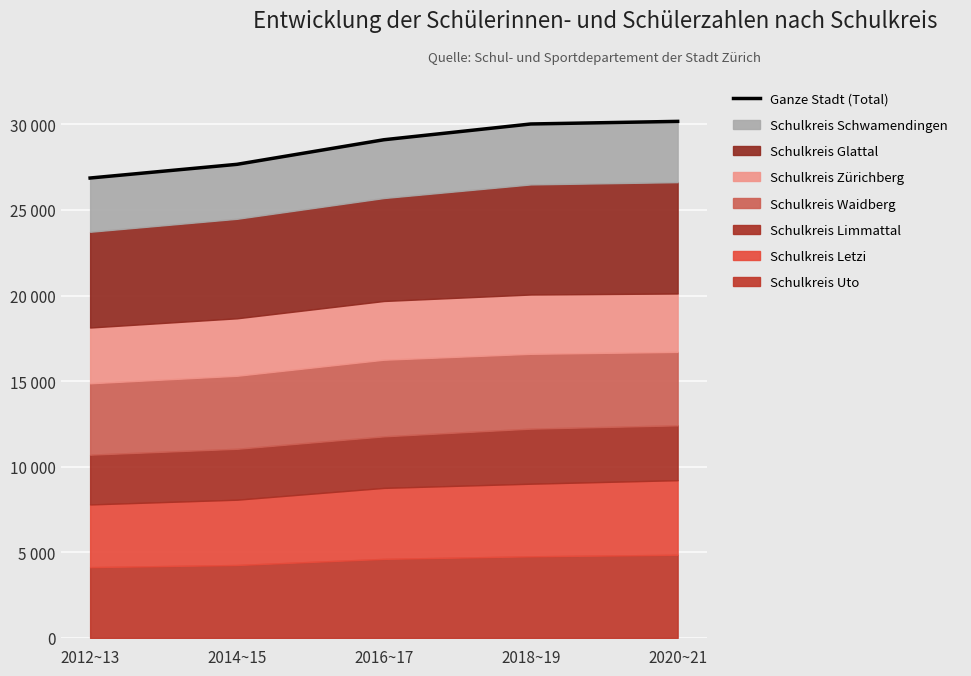

What is the smallest value displayed?

26865